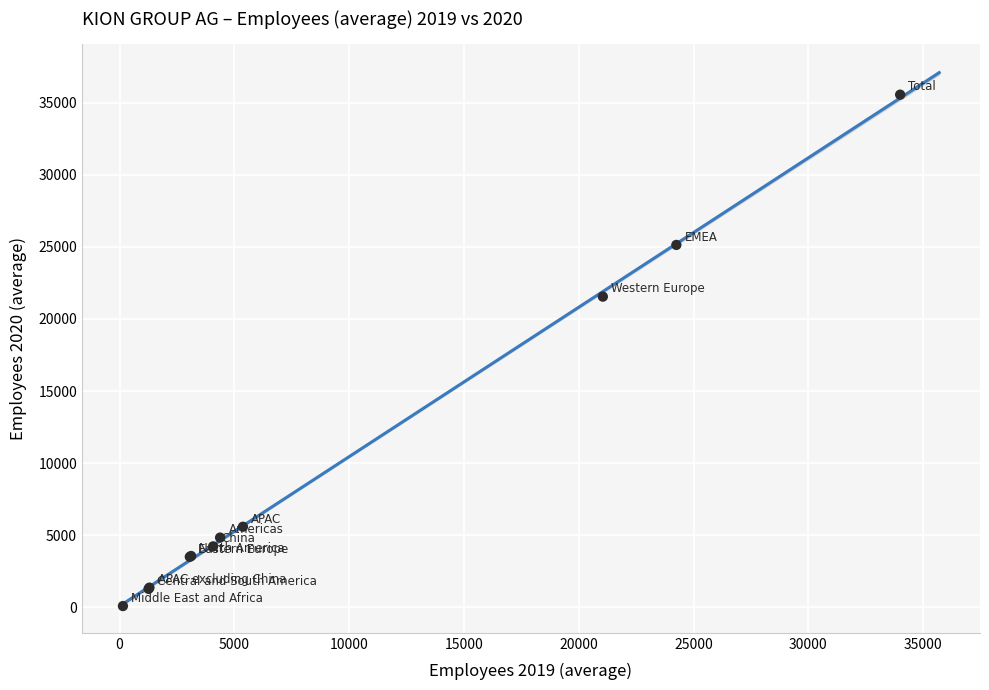

What Y value in the scatter plot is closest to 17824?

21552